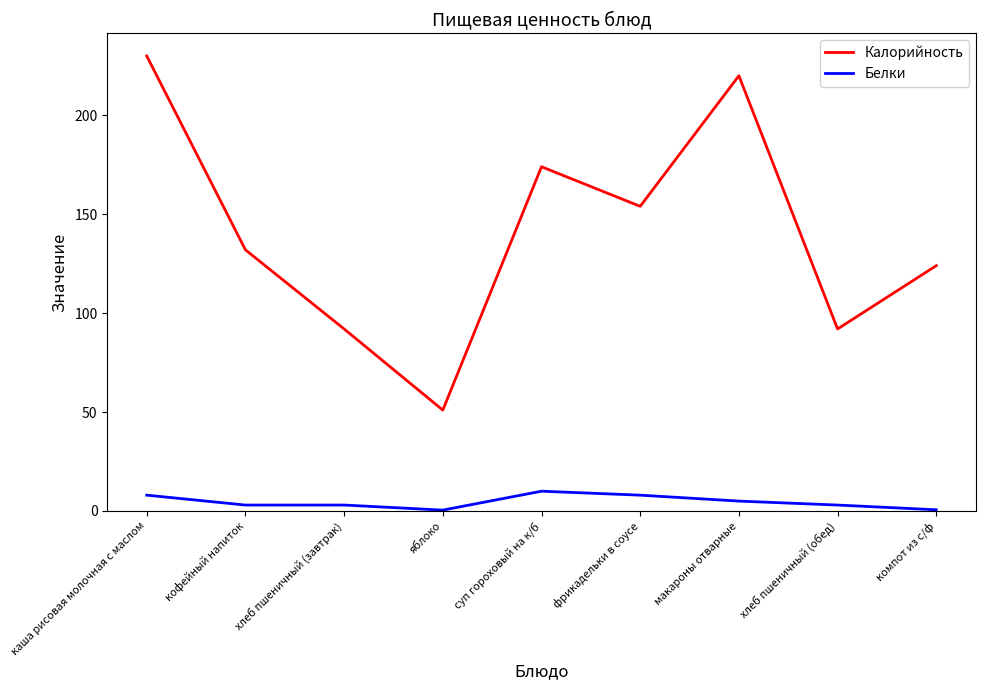

Which series changed the most between суп гороховый на к/б and макароны отварные?

Калорийность